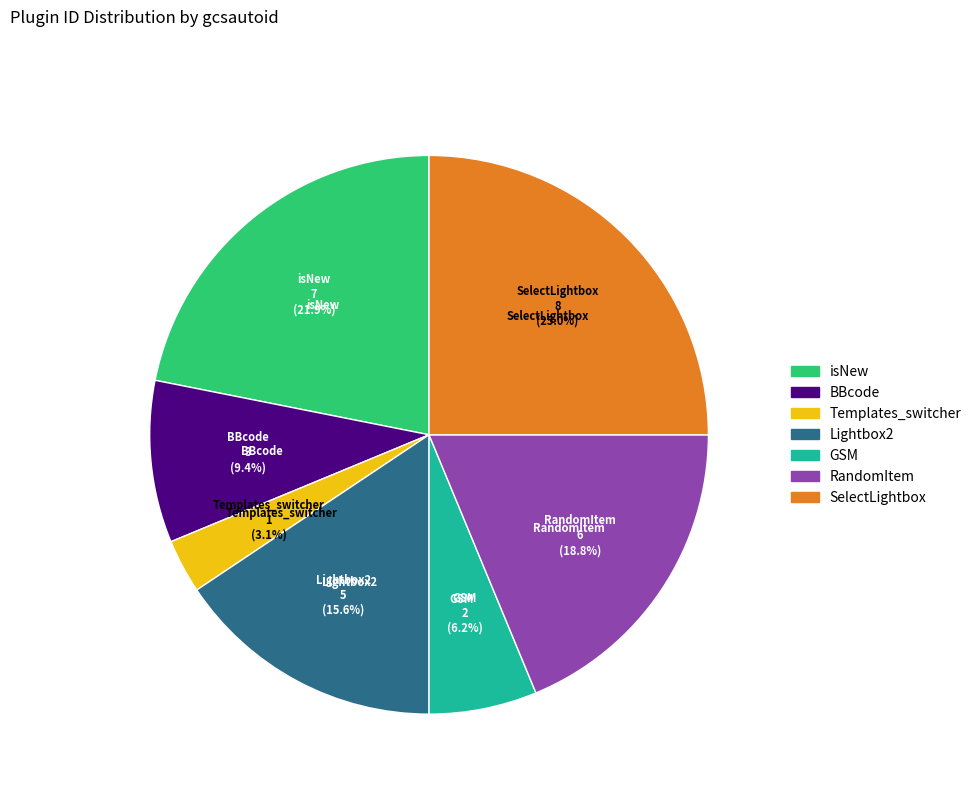

What is the largest slice in the pie chart?

SelectLightbox